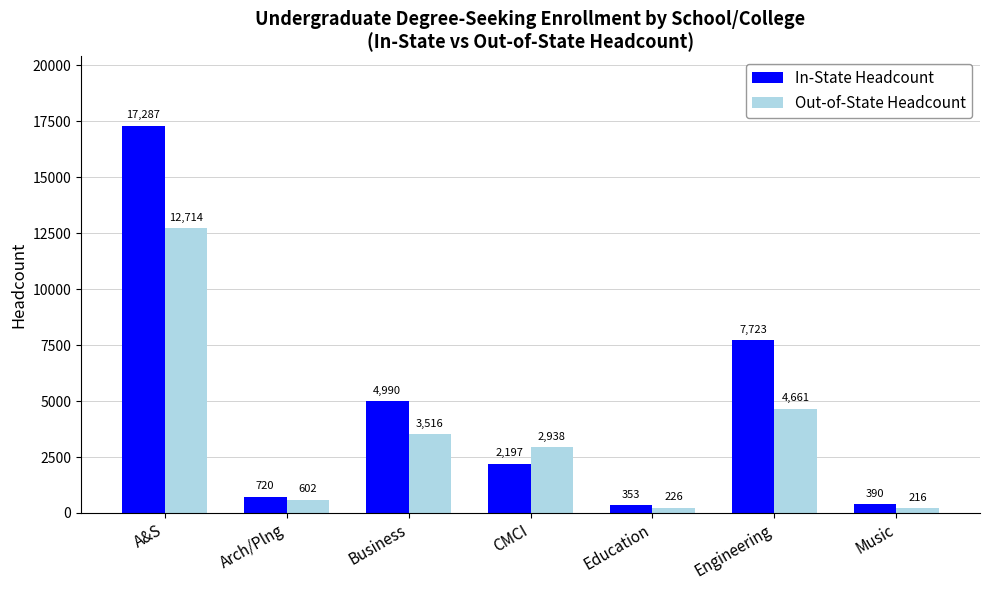

The value of In-State Headcount at A&S is 3563. True or false?

False